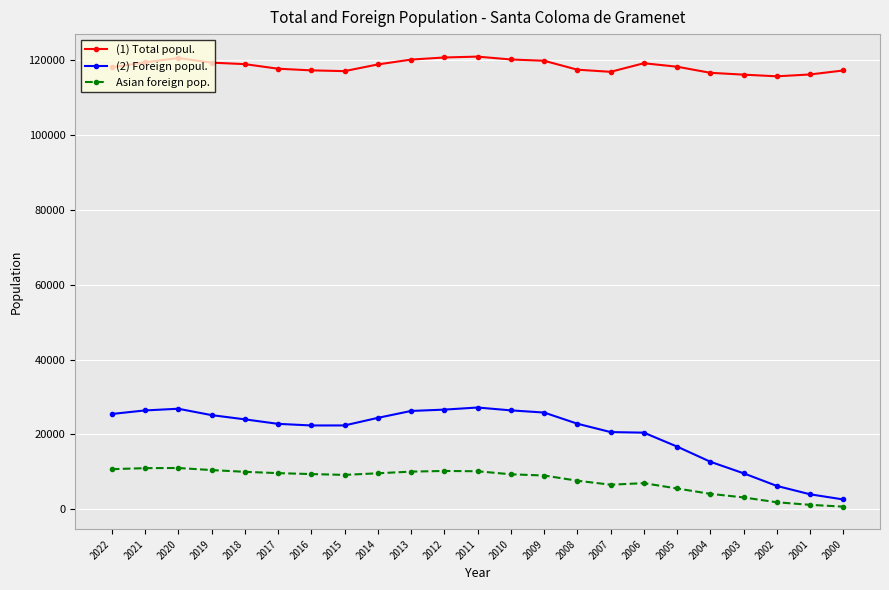

At which label does (1) Total popul. first exceed 118129?

2021